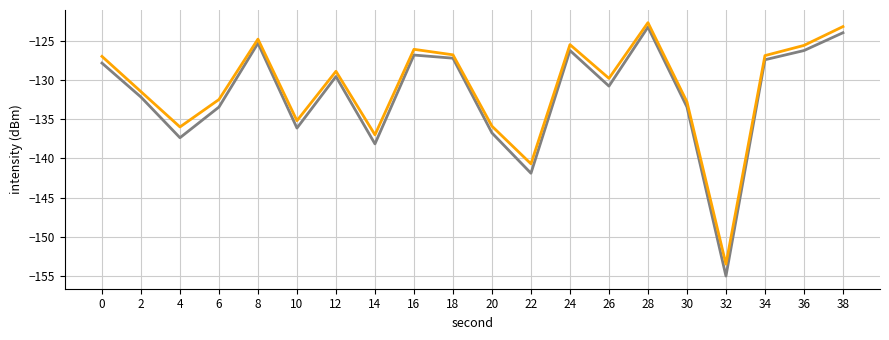

What is the difference between the highest and lowest values at 20?

0.9